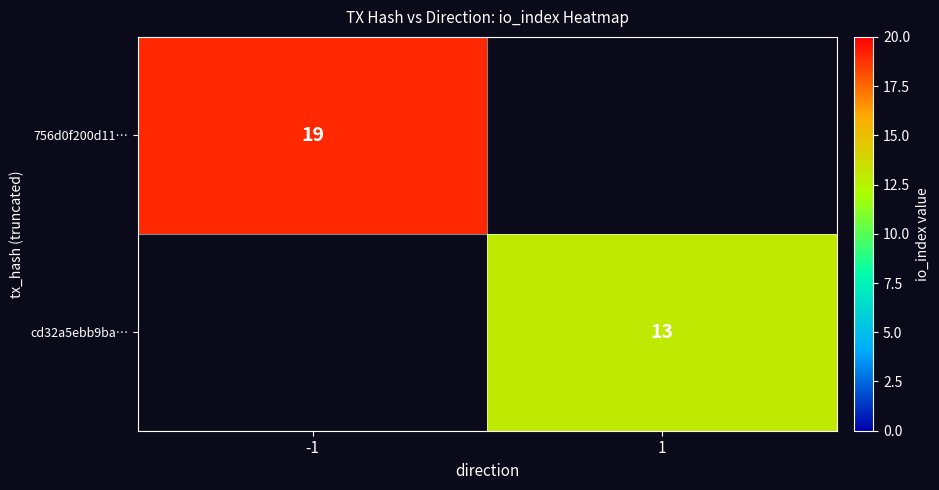

The cd32a5ebb9ba… series shows 8.5 at 1. True or false?

False